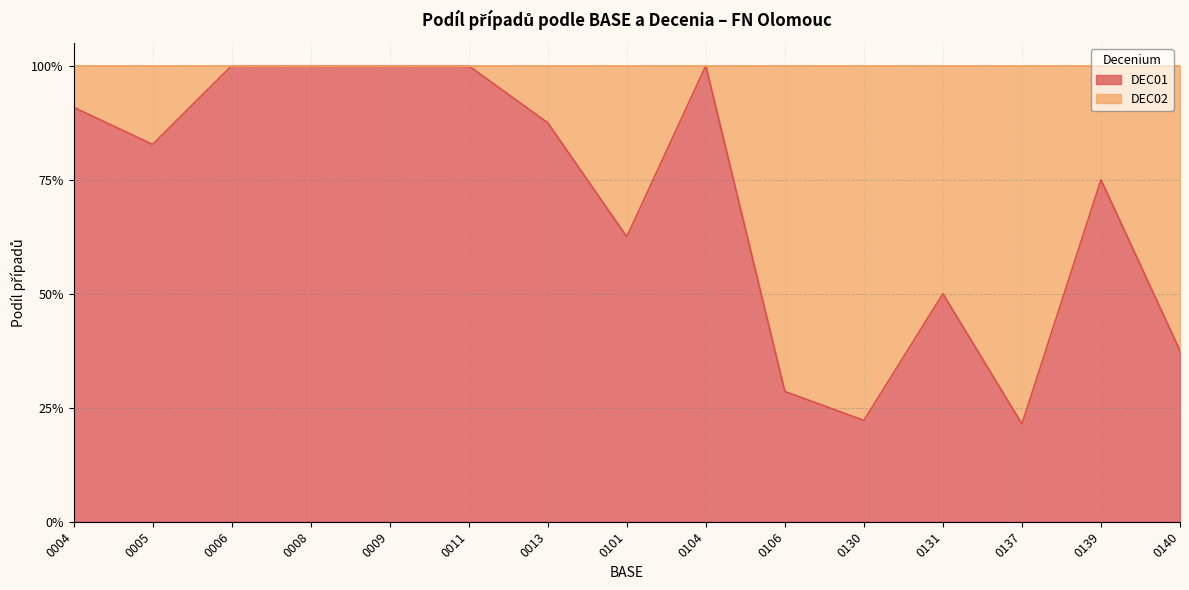

Reading left to right, transcribe all the data shown in this chart.

0.9	0.8	1.0	1.0	1.0	1.0	0.9	0.6	1.0	0.3	0.2	0.5	0.2	0.8	0.4